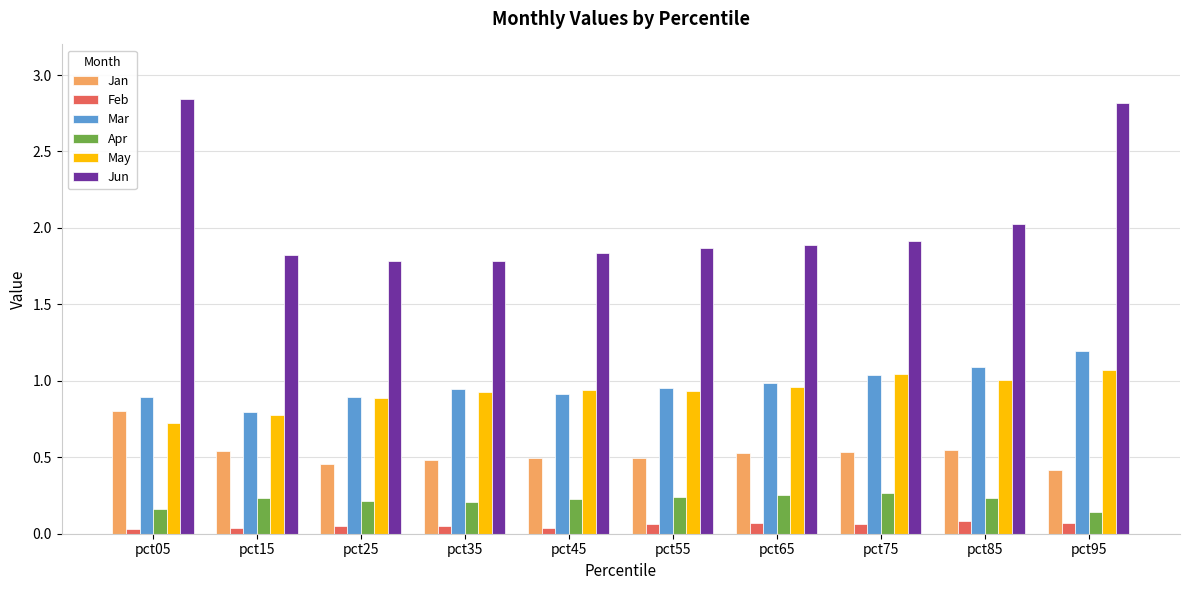

What are all the series names shown in the legend?

Jan, Feb, Mar, Apr, May, Jun